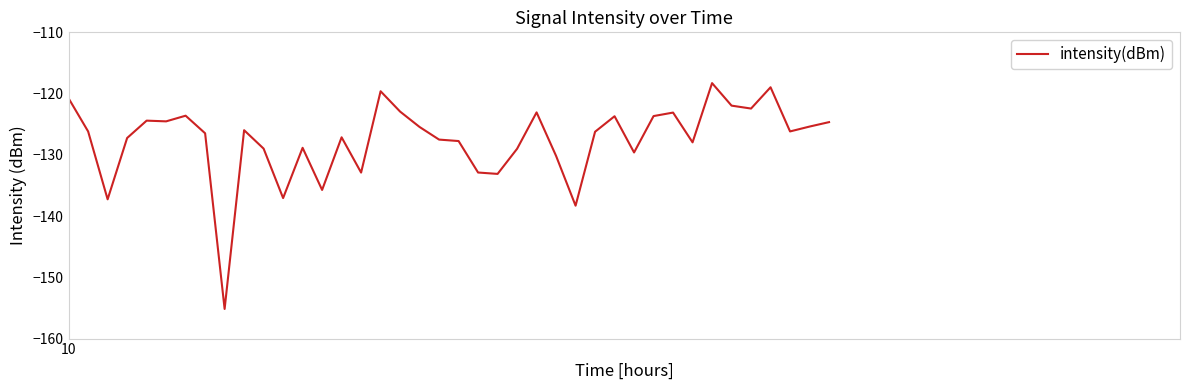

What is the difference between the maximum and minimum values?

36.9